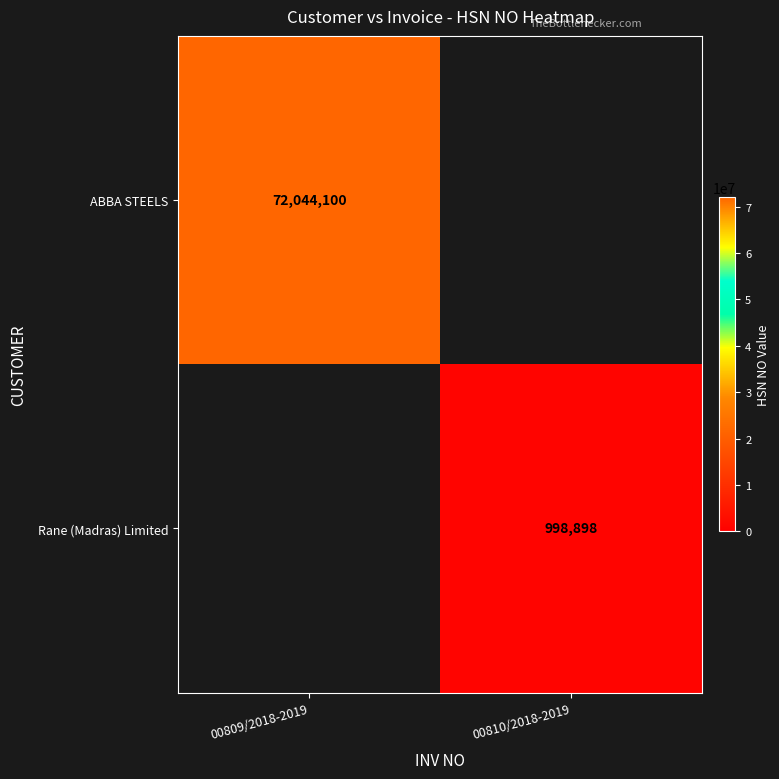

True or false: ABBA STEELS has a value of 43532250 at 00809/2018-2019.

False